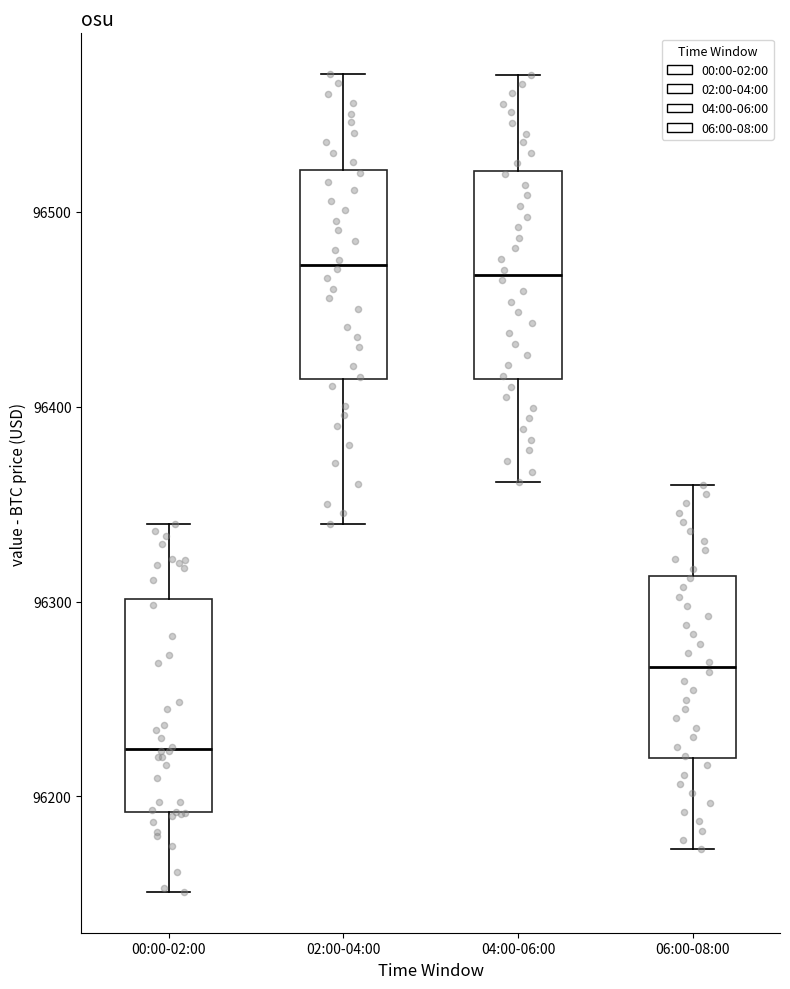

Reading left to right, transcribe this box plot: for each box, give where its median line is, the range the box spans, and where its two whiskers end, as read against the y-axis. The values are not printed on the chart, so give them approximately, as read against the axis.

00:00-02:00: median 96220, box 96190 to 96300, whiskers 96150 to 96340
02:00-04:00: median 96470, box 96410 to 96520, whiskers 96340 to 96570
04:00-06:00: median 96470, box 96410 to 96520, whiskers 96360 to 96570
06:00-08:00: median 96270, box 96220 to 96310, whiskers 96170 to 96360